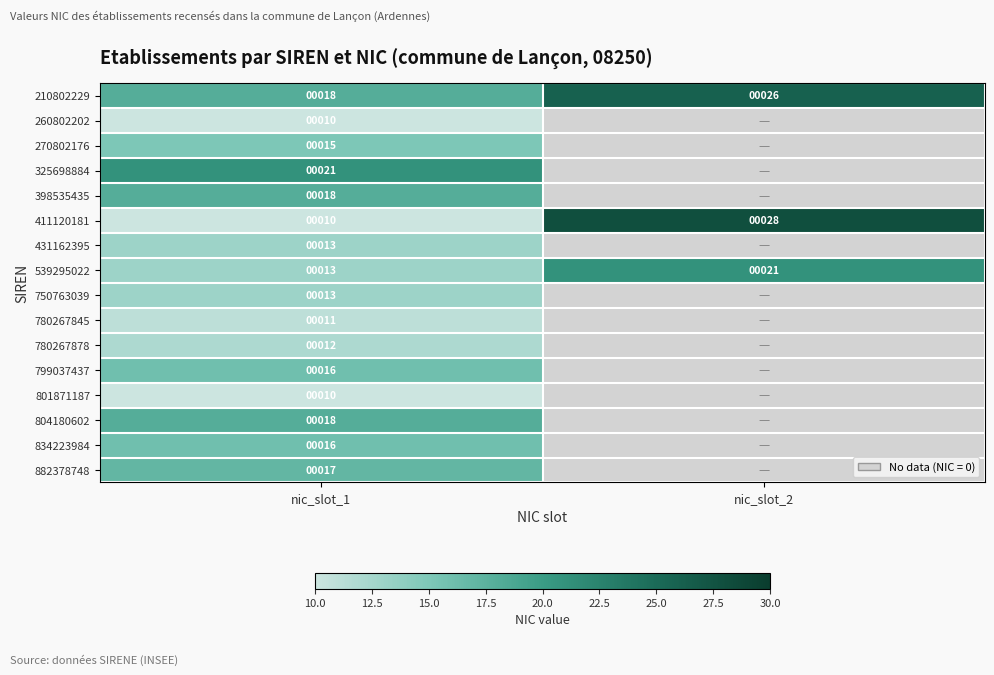

The 799037437 series shows 27 at nic_slot_1. True or false?

False